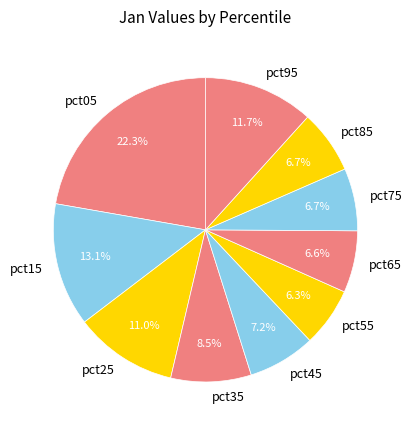

Count the number of slices in the pie.

10